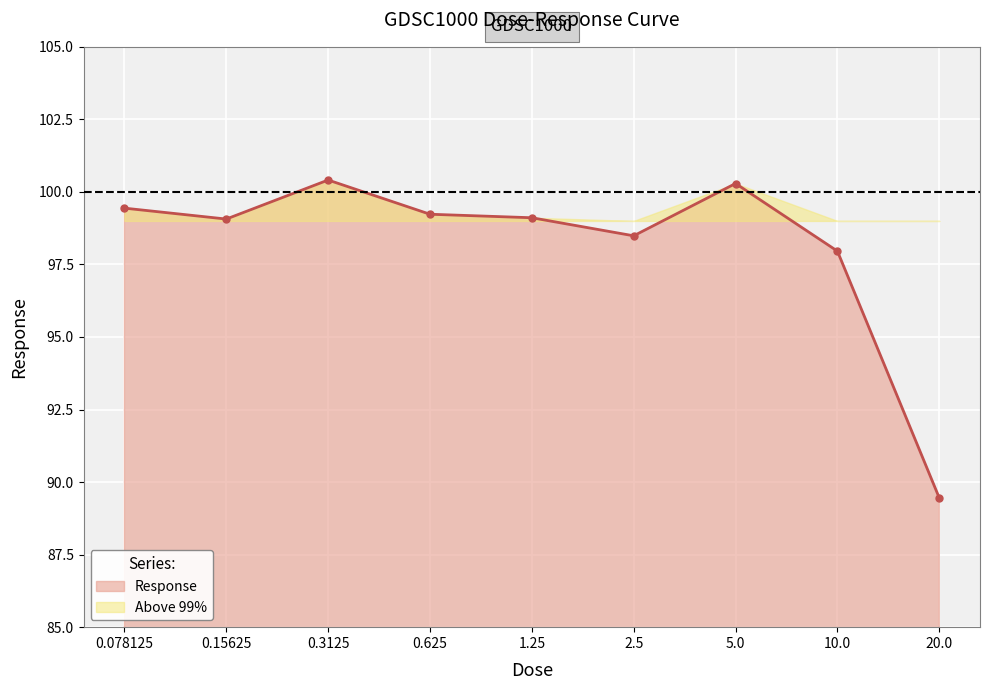

What is the change in value from 0.15625 to 2.5?

-0.6